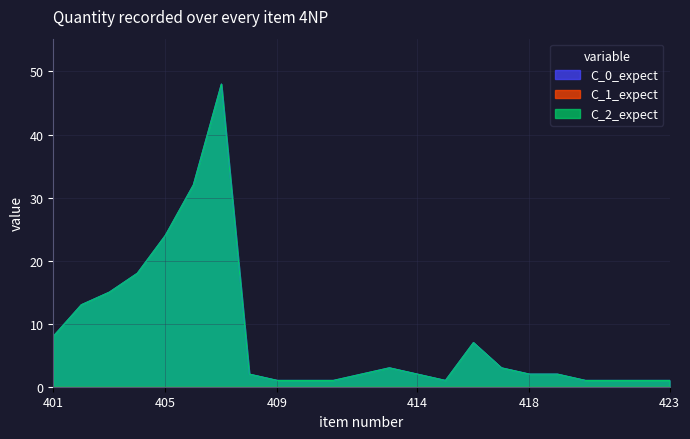

What is the sum of the C_2_expect values at 408 and 413?

5